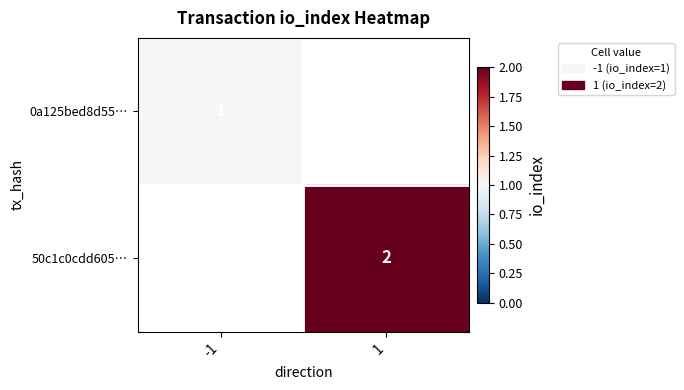

Is the value of 0a125bed8d55… at -1 greater than the value of 50c1c0cdd605… at 1?

No